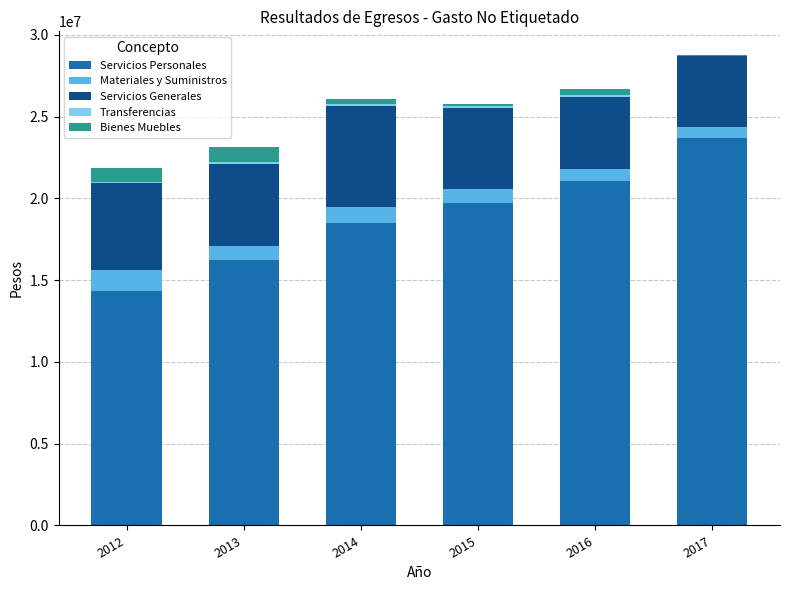

What is the maximum value for Servicios Personales?

23661080.2